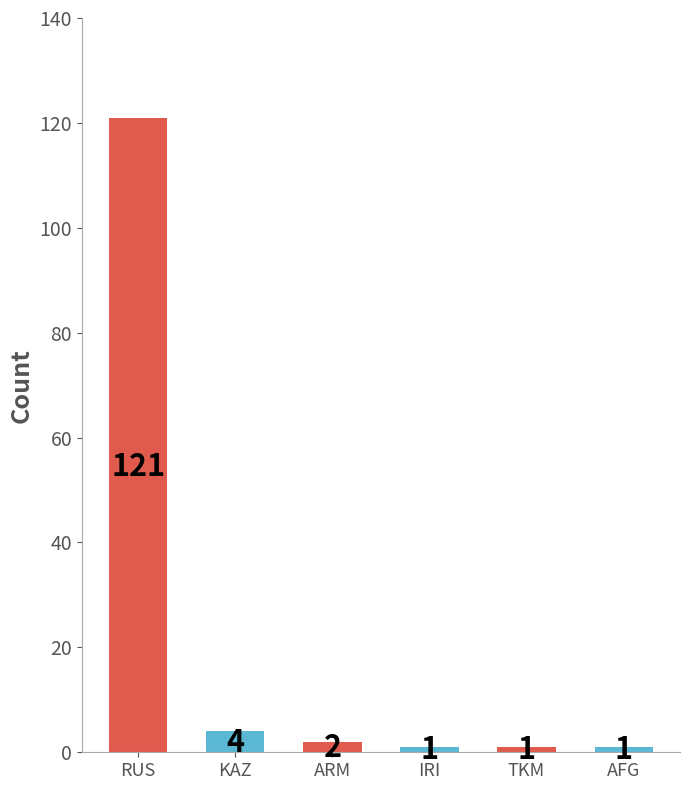

Which label corresponds to the largest value in the chart?

RUS